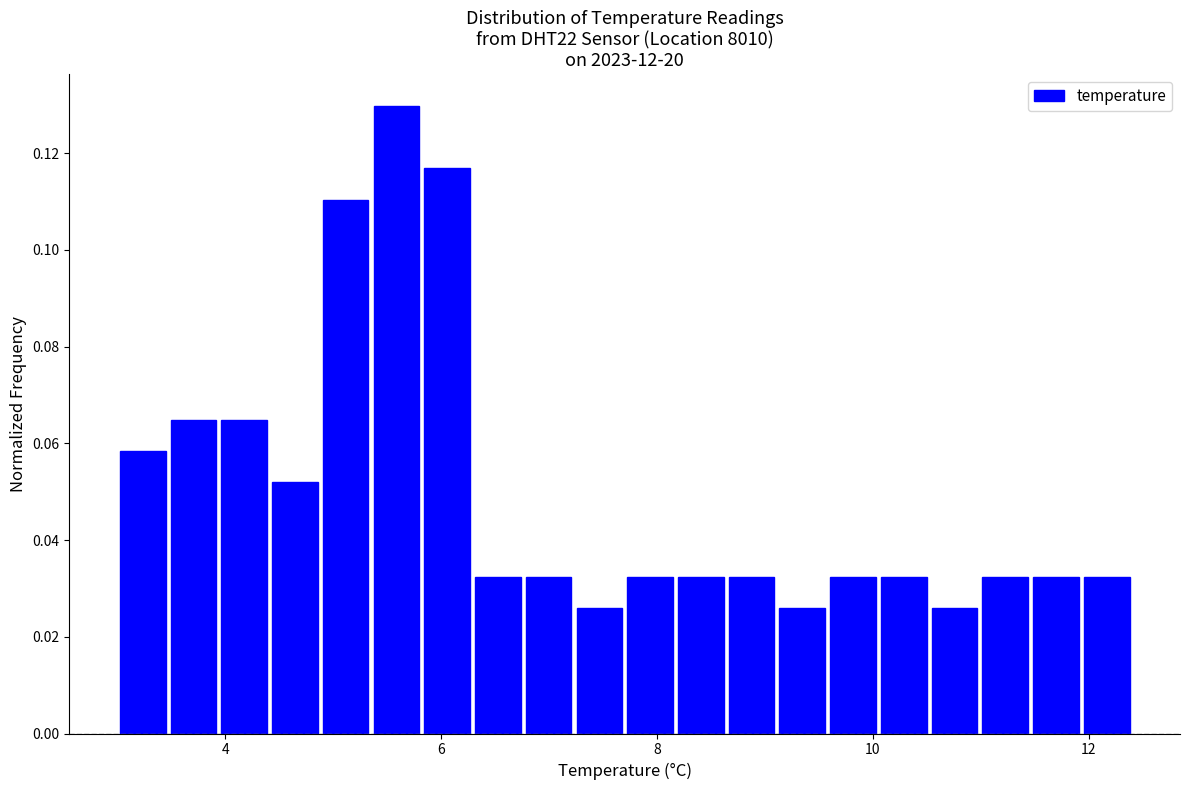

Around what value on the x-axis is the tallest bar? Give the approximate position of its centre, as read against the axis.

5.6